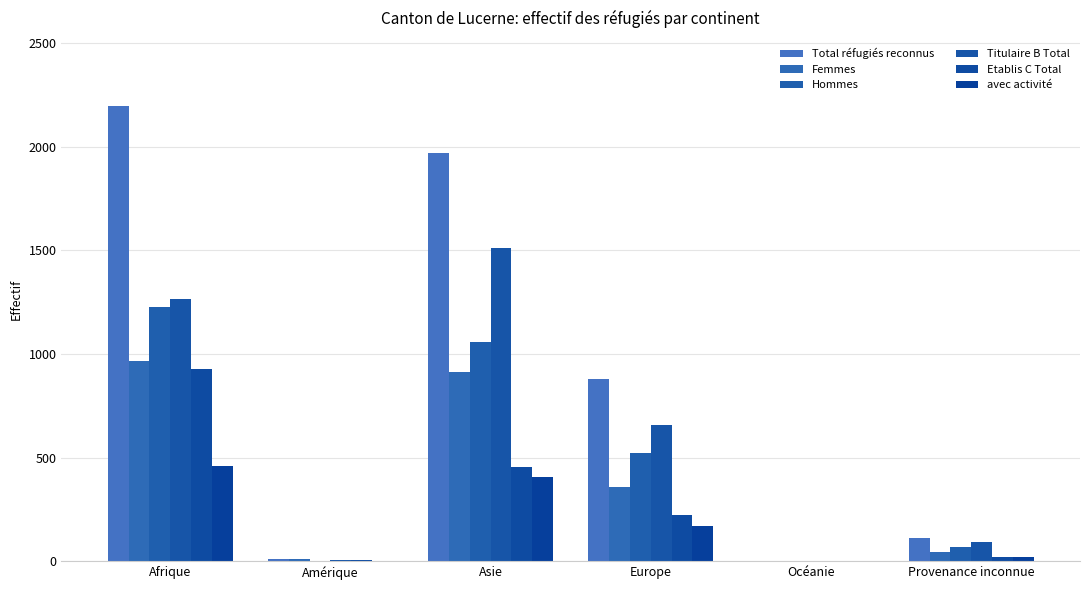

Are the bars grouped side by side (vs. stacked)?

Yes